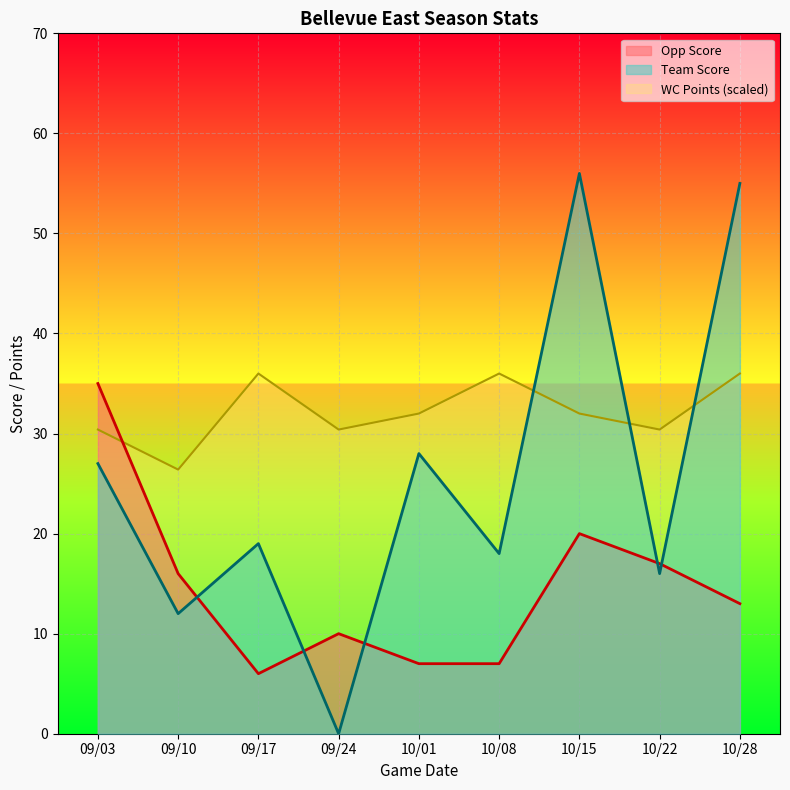

What is the lowest value of the WC Points series?

26.4